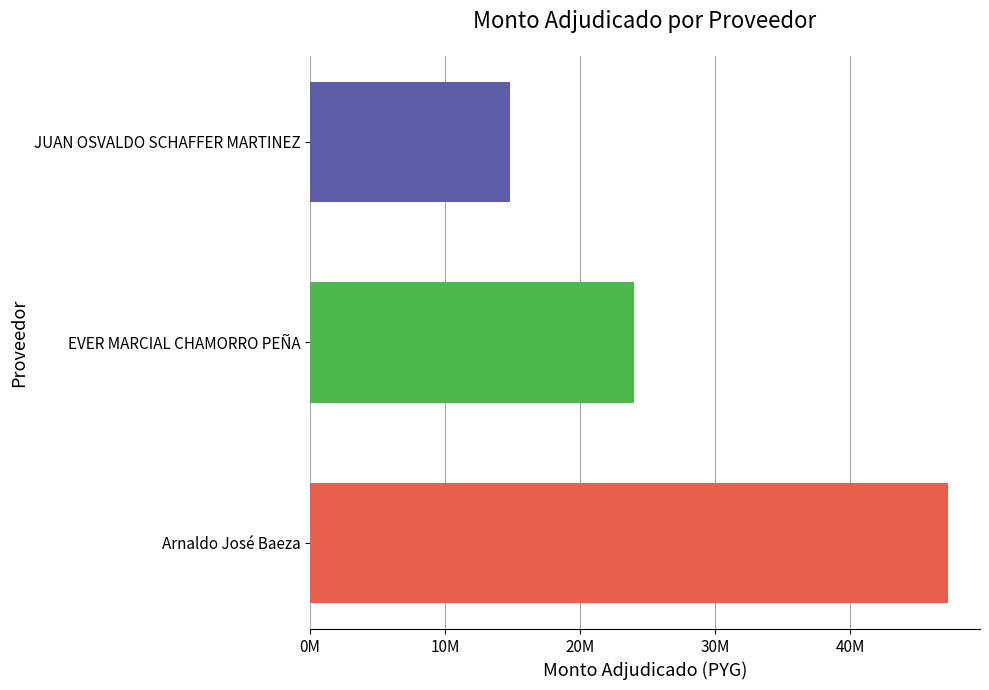

What is the difference between the maximum and minimum values?

32450450